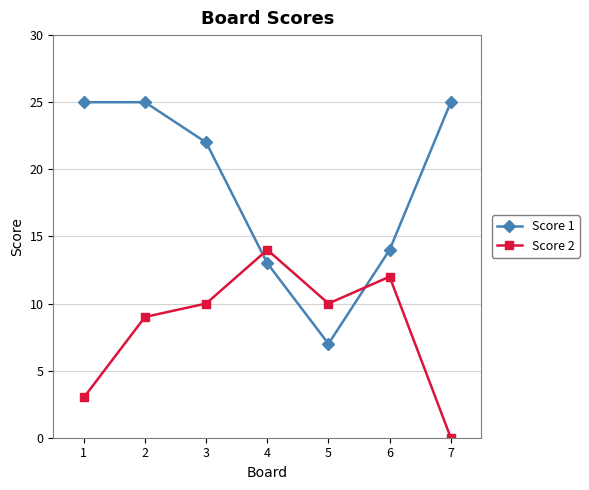

What is the value of the Score 1 point at the 2nd from the left?

25